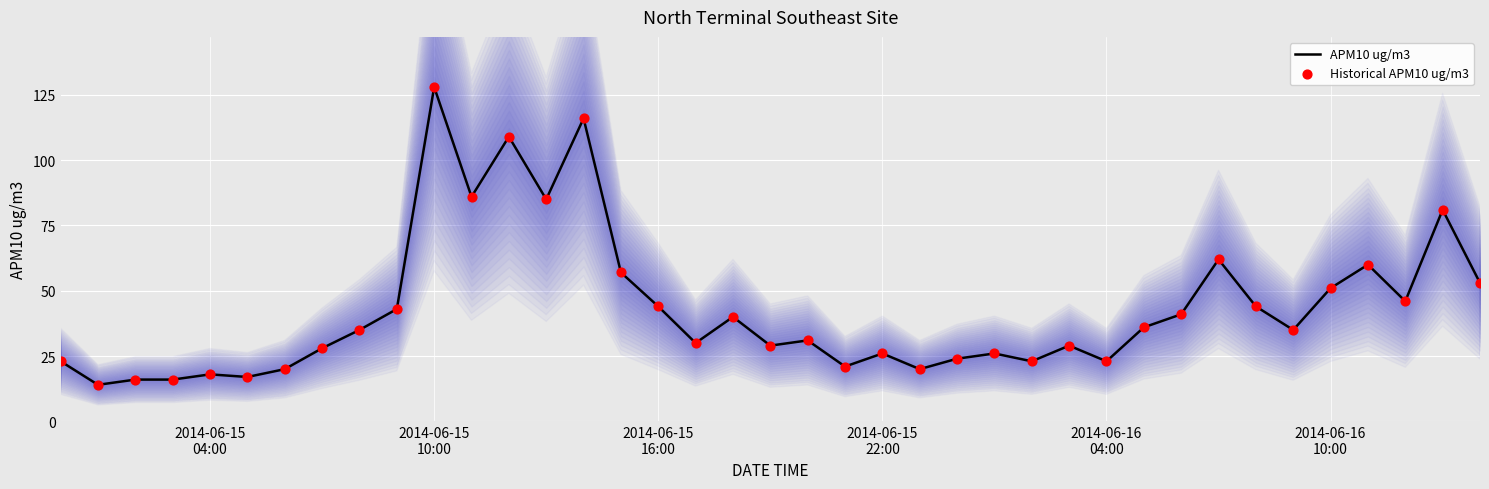

What is the total value across all series at 2014-06-15 10:00?

256